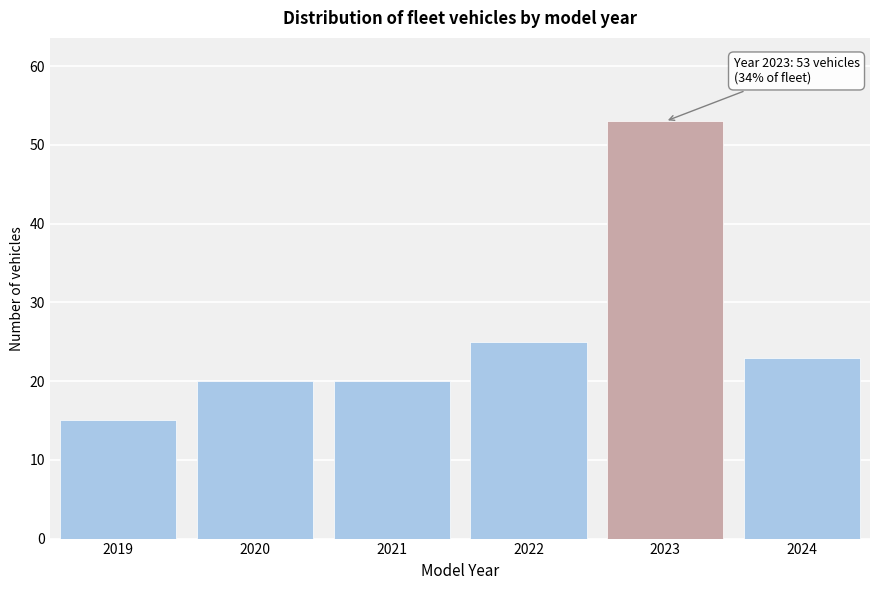

Reading right to left, extract all data points from this chart.

23	53	25	20	20	15